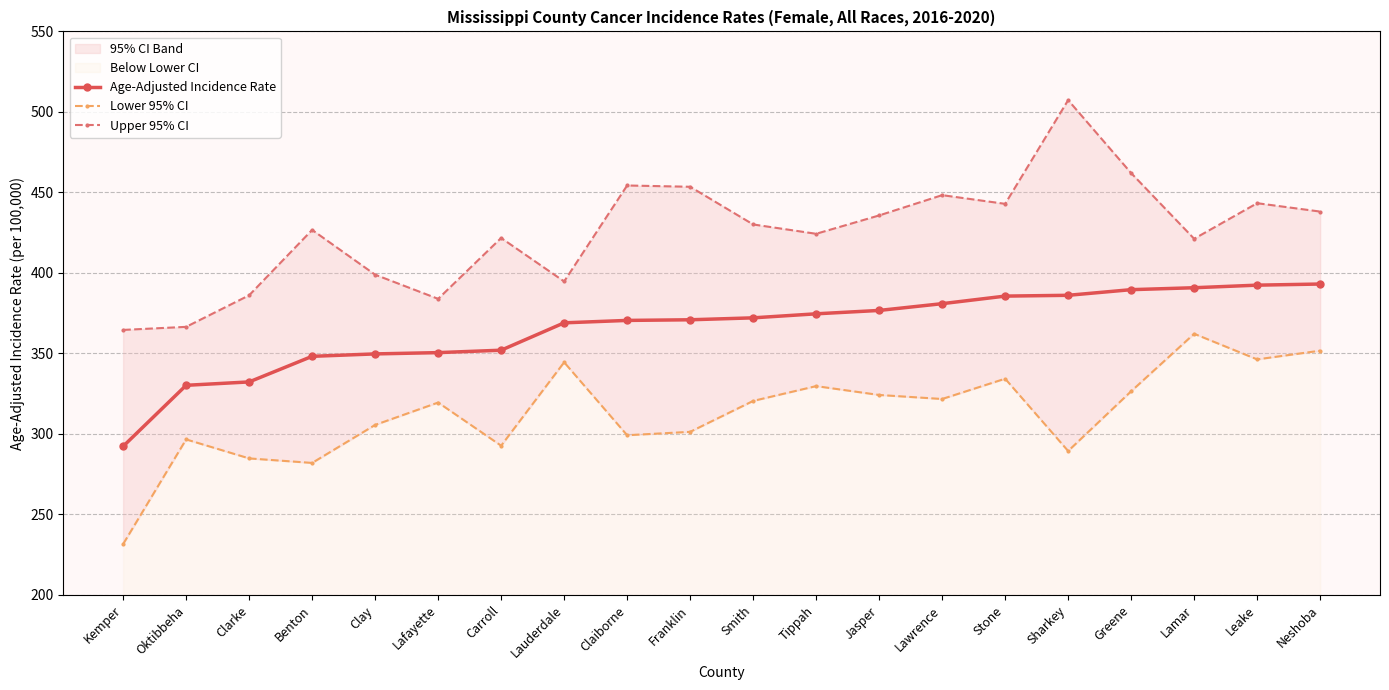

Reading left to right, what are all the values shown in this chart?

Age-Adjusted Incidence Rate: Kemper=292.3	Oktibbeha=330.2	Clarke=332.3	Benton=348.2	Clay=349.7	Lafayette=350.5	Carroll=352.0	Lauderdale=369.0	Claiborne=370.5	Franklin=370.9	Smith=372.1	Tippah=374.6	Jasper=376.7	Lawrence=380.9	Stone=385.6	Sharkey=386.1	Greene=389.6	Lamar=390.8	Leake=392.4	Neshoba=393.1
Lower 95% CI: Kemper=231.6	Oktibbeha=296.6	Clarke=284.8	Benton=282.0	Clay=305.6	Lafayette=319.5	Carroll=292.7	Lauderdale=344.5	Claiborne=299.2	Franklin=301.3	Smith=320.5	Tippah=329.7	Jasper=324.2	Lawrence=321.7	Stone=334.3	Sharkey=289.4	Greene=326.5	Lamar=362.2	Leake=346.3	Neshoba=351.7
Upper 95% CI: Kemper=364.6	Oktibbeha=366.5	Clarke=386.1	Benton=426.7	Clay=398.9	Lafayette=383.9	Carroll=421.7	Lauderdale=394.7	Claiborne=454.3	Franklin=453.5	Smith=430.1	Tippah=424.3	Jasper=435.7	Lawrence=448.3	Stone=442.9	Sharkey=507.3	Greene=462.0	Lamar=421.2	Leake=443.3	Neshoba=438.1